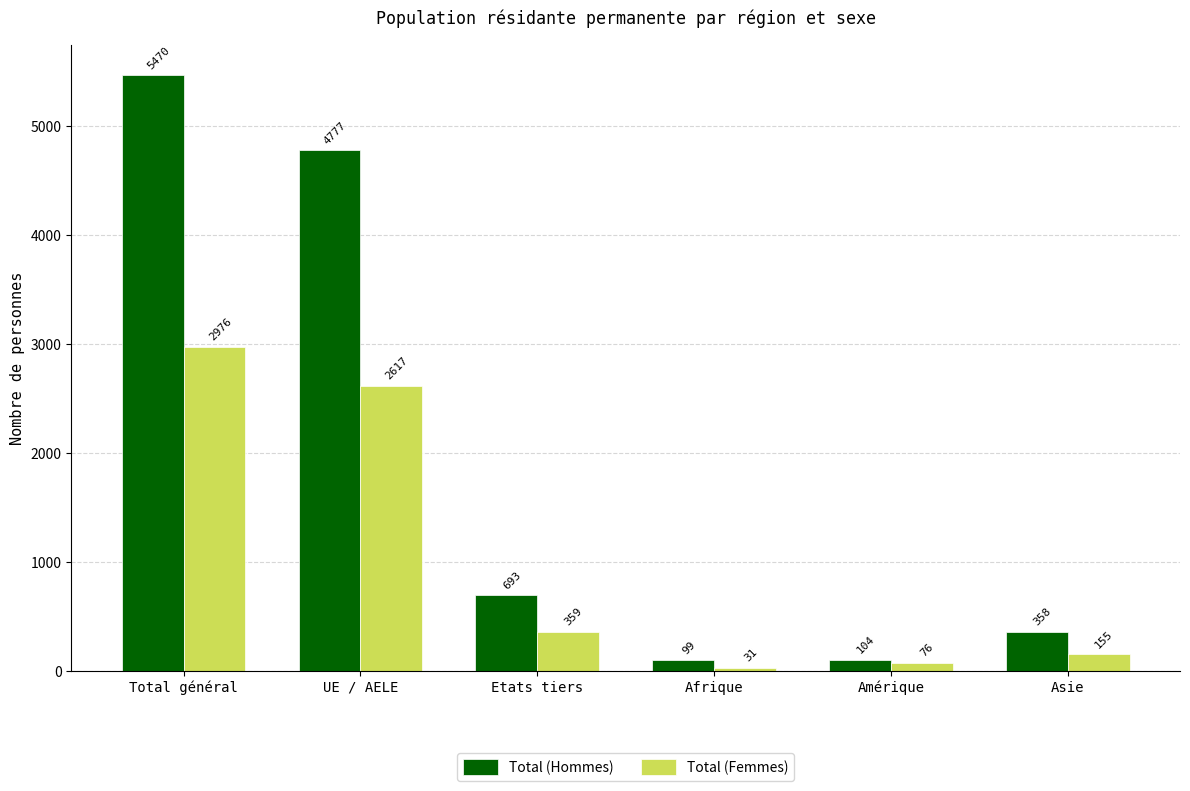

How many series are shown in this chart?

2